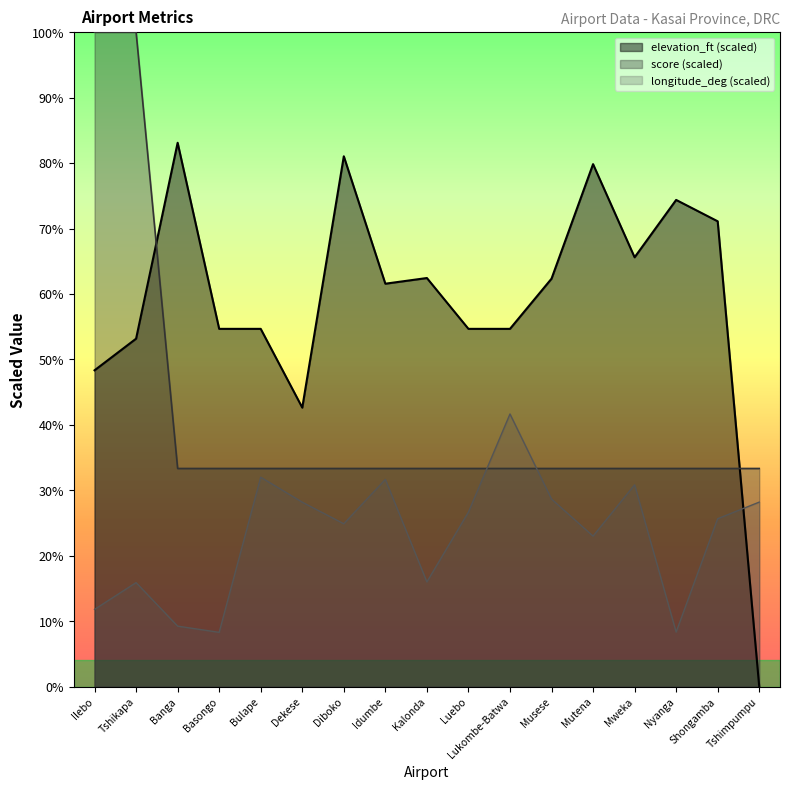

Reading left to right, extract all data points from this chart.

elevation_ft: 48.3	53.2	83.1	54.7	54.7	42.6	81.0	61.6	62.4	54.7	54.7	62.3	79.8	65.6	74.4	71.1	0.0
score: 100.0	100.0	33.3	33.3	33.3	33.3	33.3	33.3	33.3	33.3	33.3	33.3	33.3	33.3	33.3	33.3	33.3
longitude_deg: 11.8	15.9	9.2	8.3	32.0	28.2	24.9	31.7	16.0	26.7	41.7	28.7	23.0	30.8	8.3	25.7	28.2